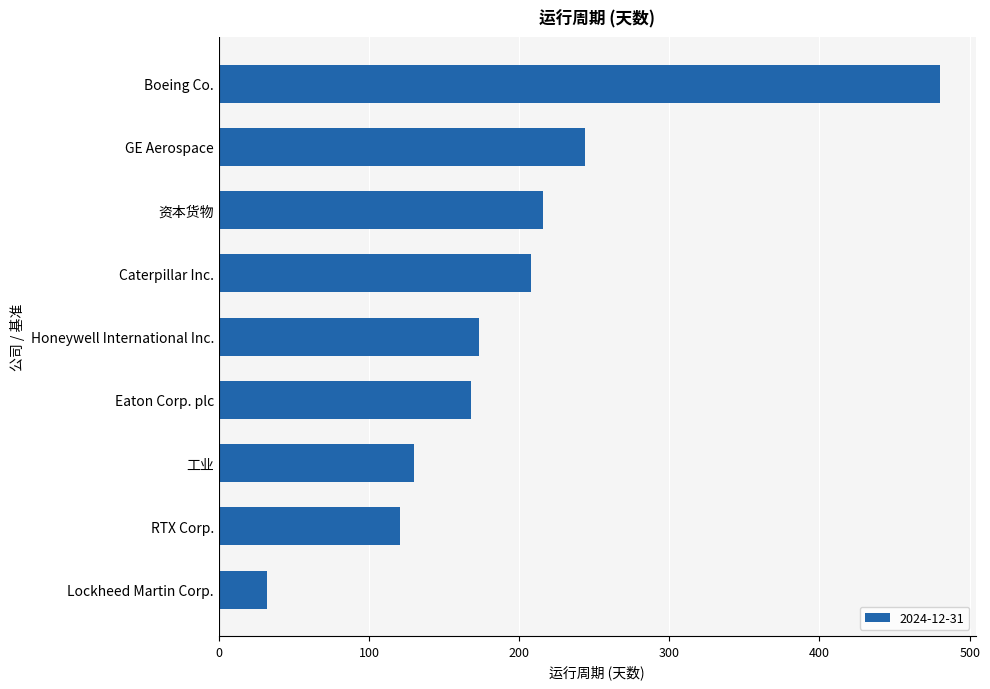

What is the average value?

197